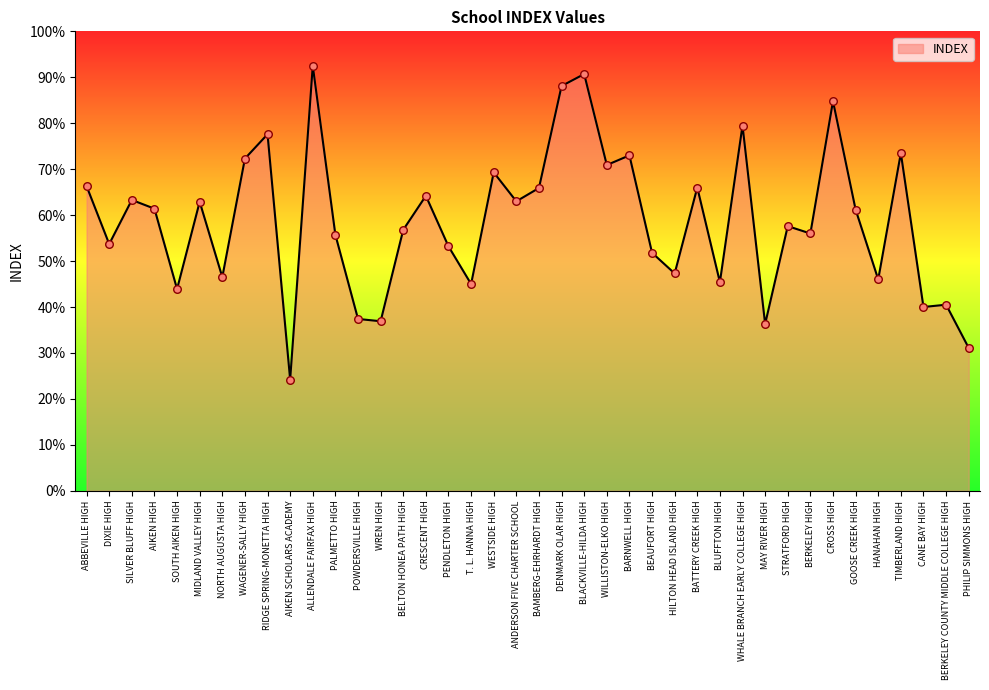

Approximately how many times larger is the value at WHALE BRANCH EARLY COLLEGE HIGH compared to DENMARK OLAR HIGH?

0.9